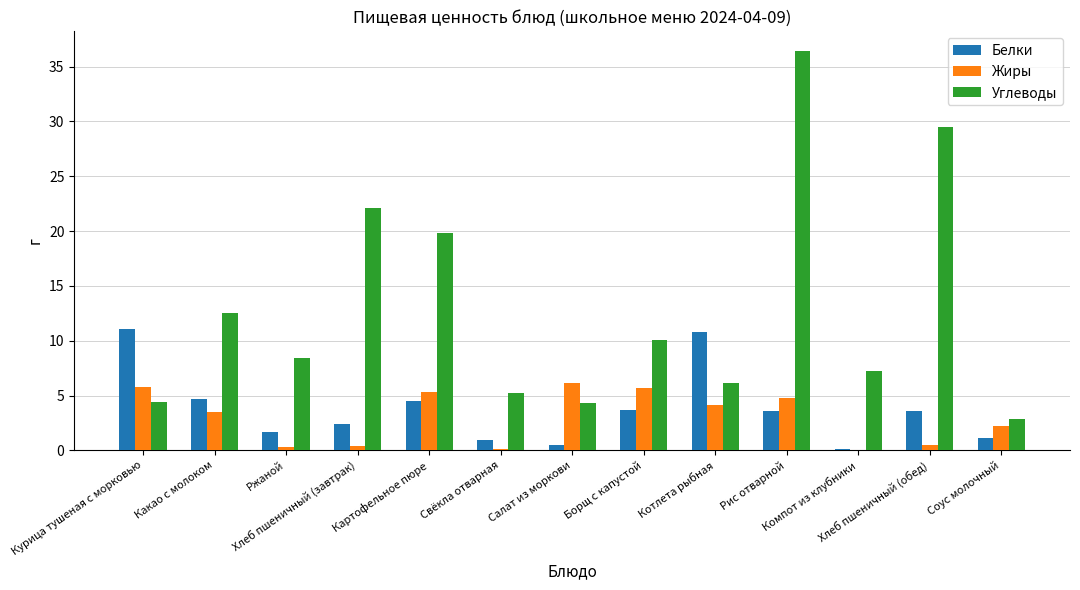

Which series has the largest total across all categories?

Углеводы